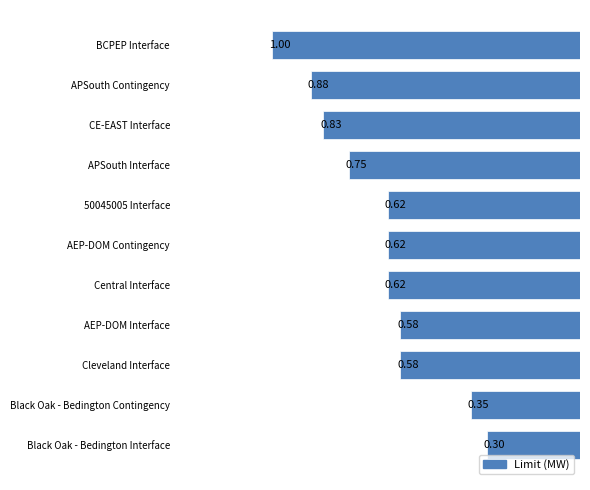

What is the change in value from 50045005 Interface to BCPEP Interface?

+0.4